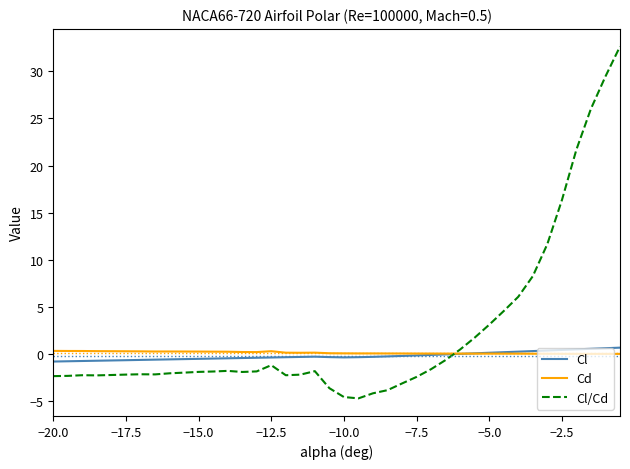

What is the greatest value displayed?

32.6